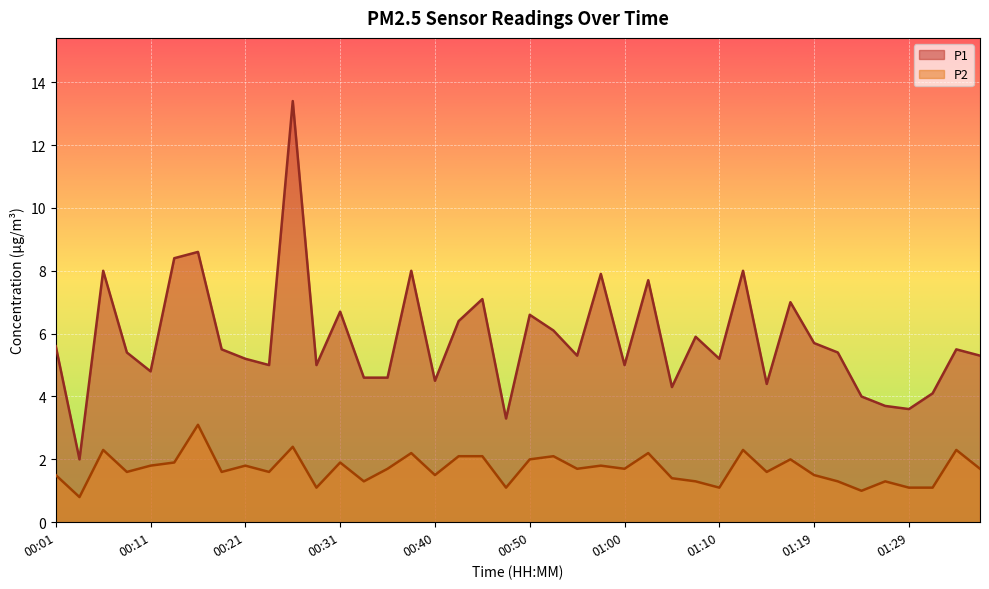

How many interior local peaks does the P1 series have?

13